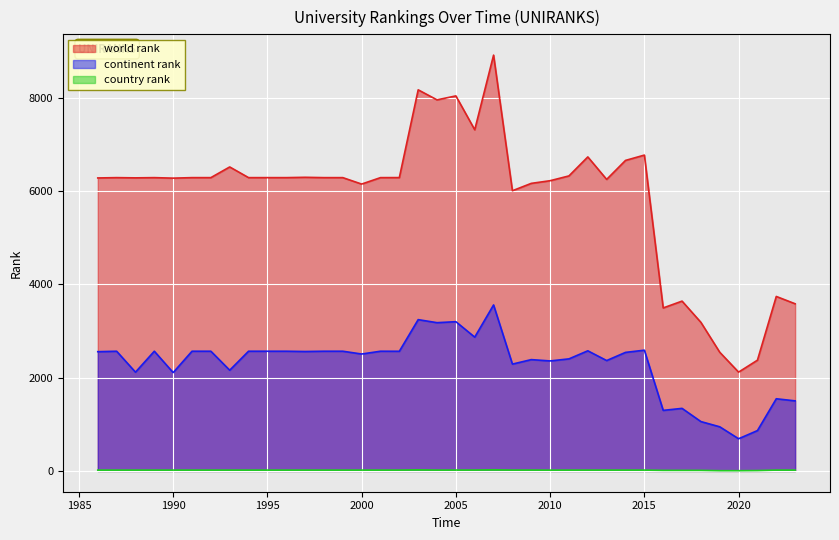

The value of world rank at 1988 is 3046. True or false?

False